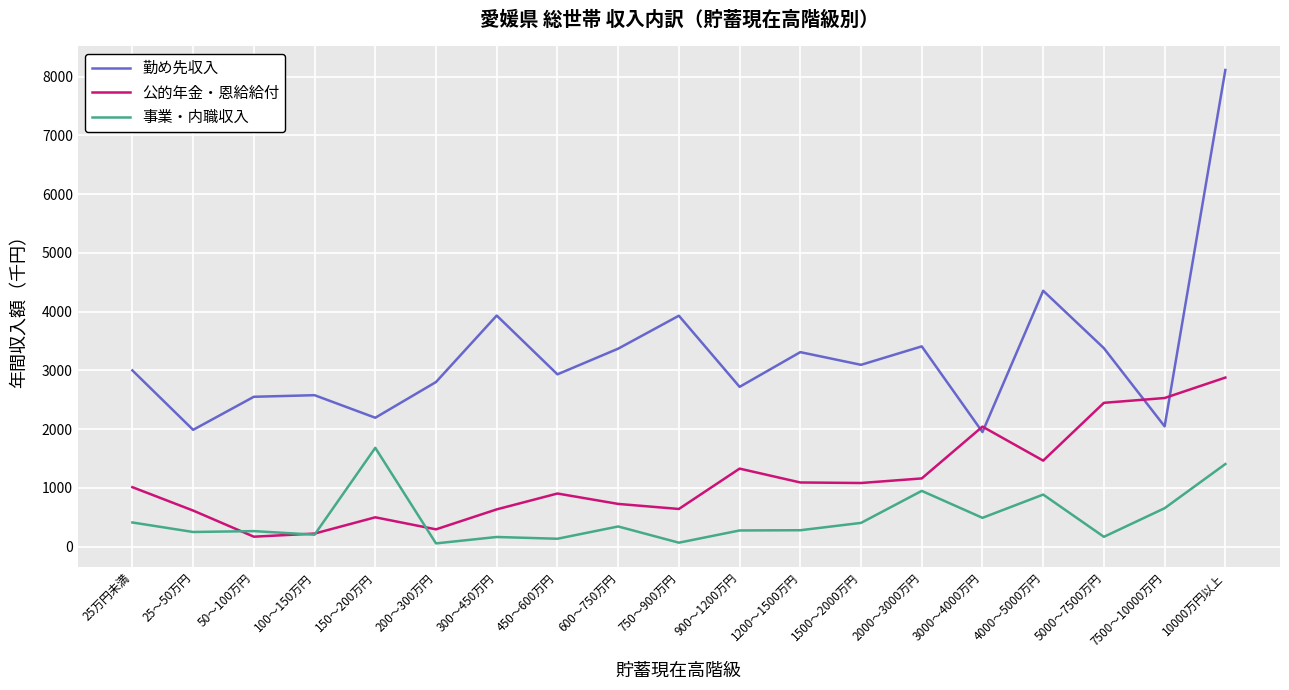

Read the 公的年金・恩給給付 value at 7500～10000万円, to the nearest 50.

2550